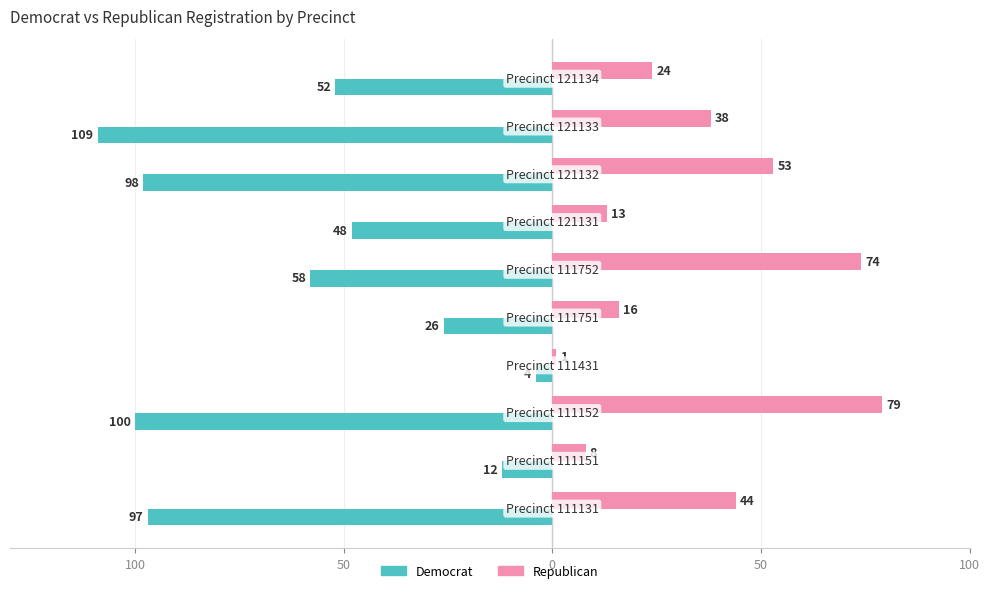

What are all the series names shown in the legend?

Democrat, Republican